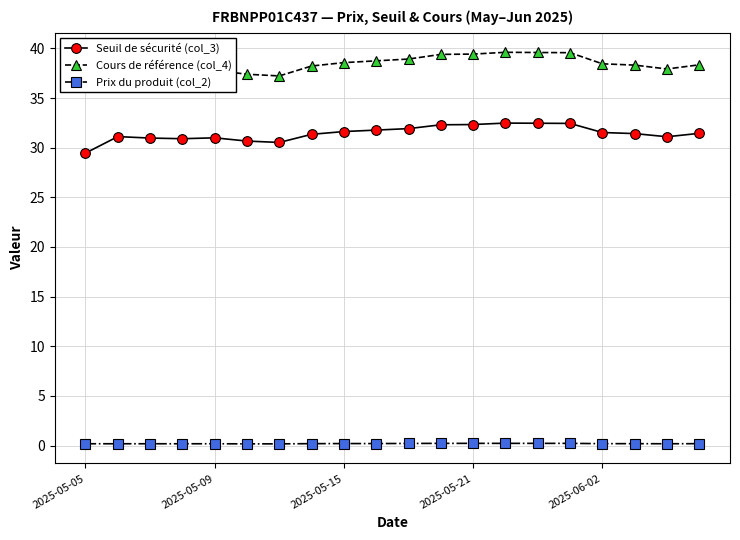

In Seuil de sécurité (col_3), how many points are higher than both neighbors (excluding endpoints)?

3